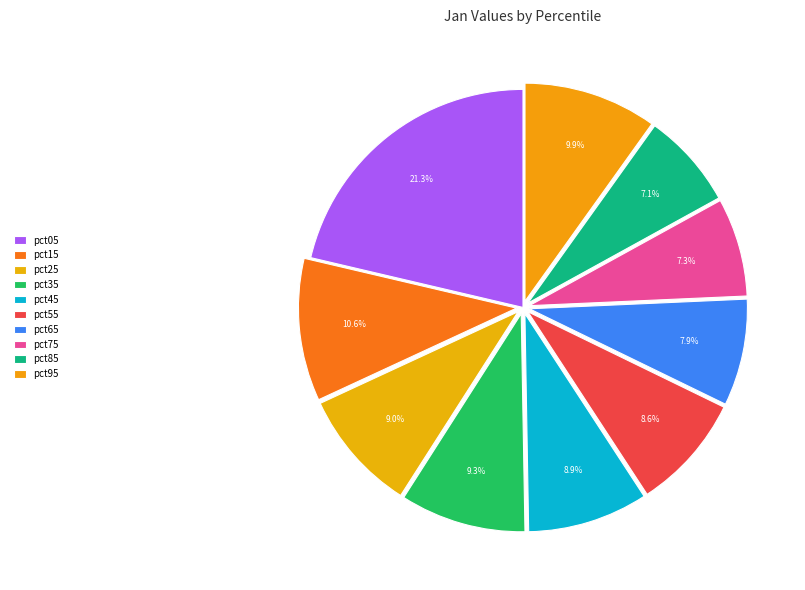

What percentage is the pct75 slice, to the nearest percent?

7%